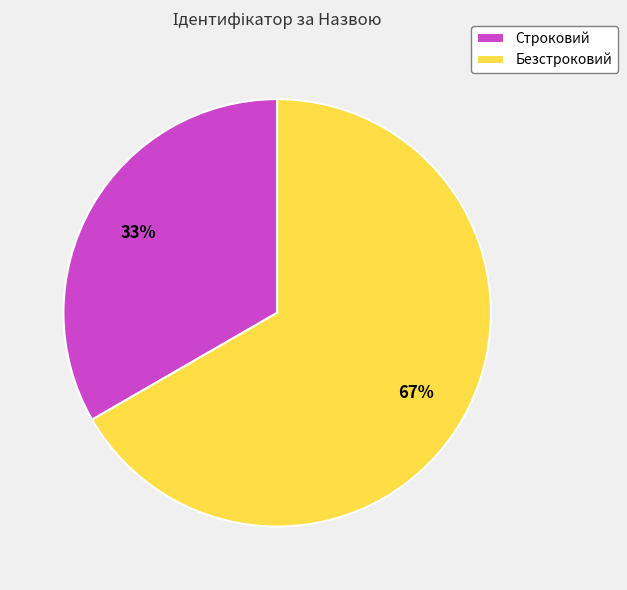

Is it true that Безстроковий is 67% of the pie?

True